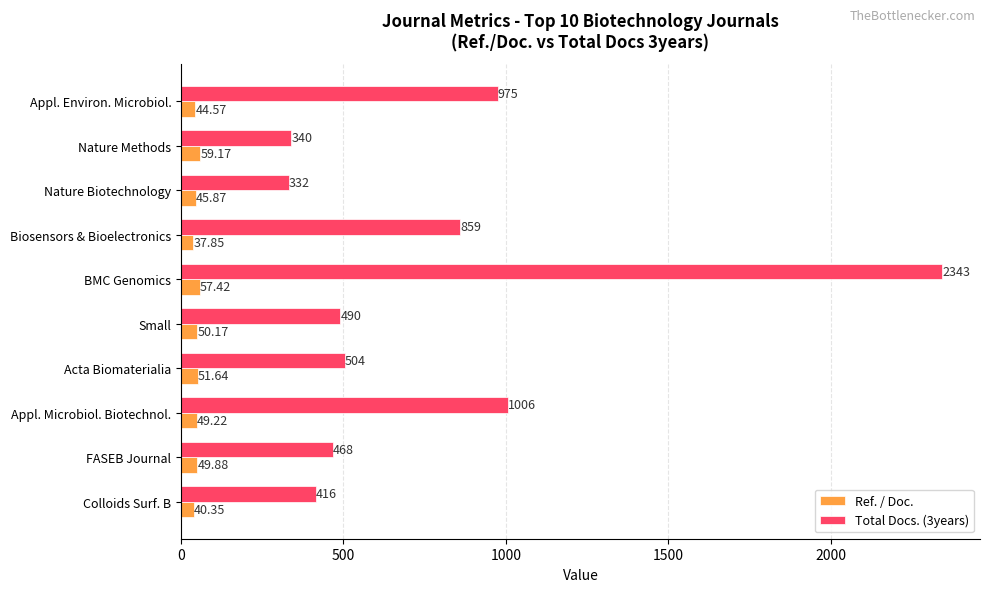

What is the difference between the maximum and minimum values in the Total Docs. (3years) series?

2011.0